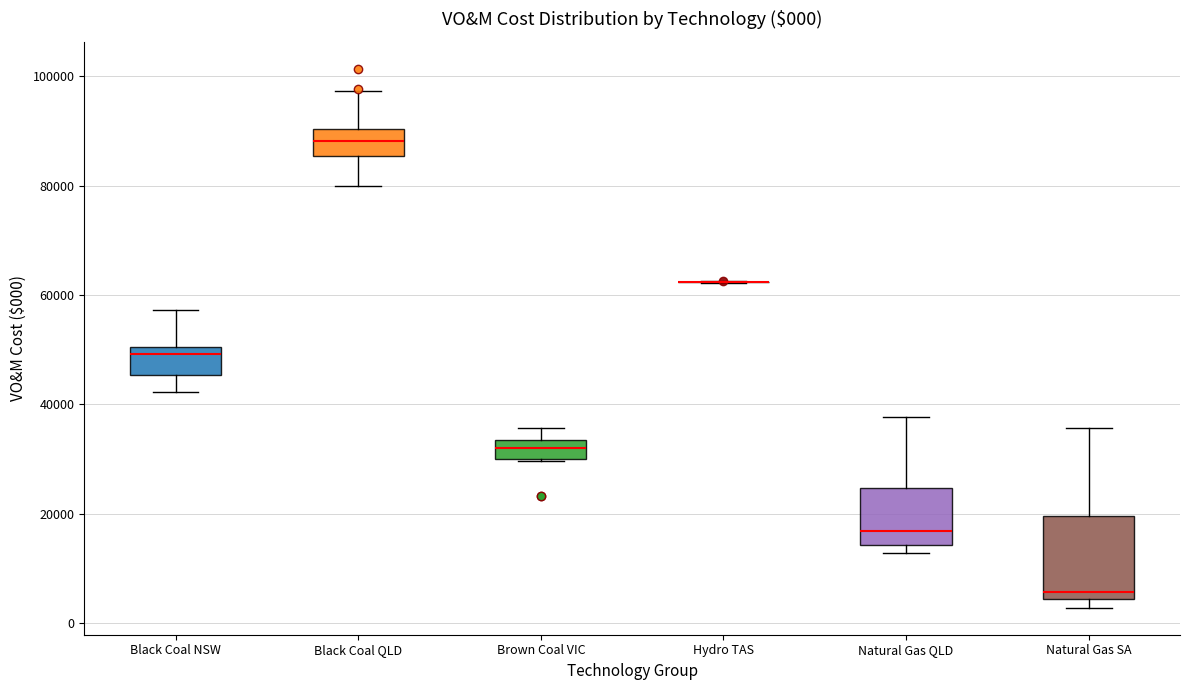

Which box is the tallest, from its lower edge to its upper edge?

Natural Gas SA